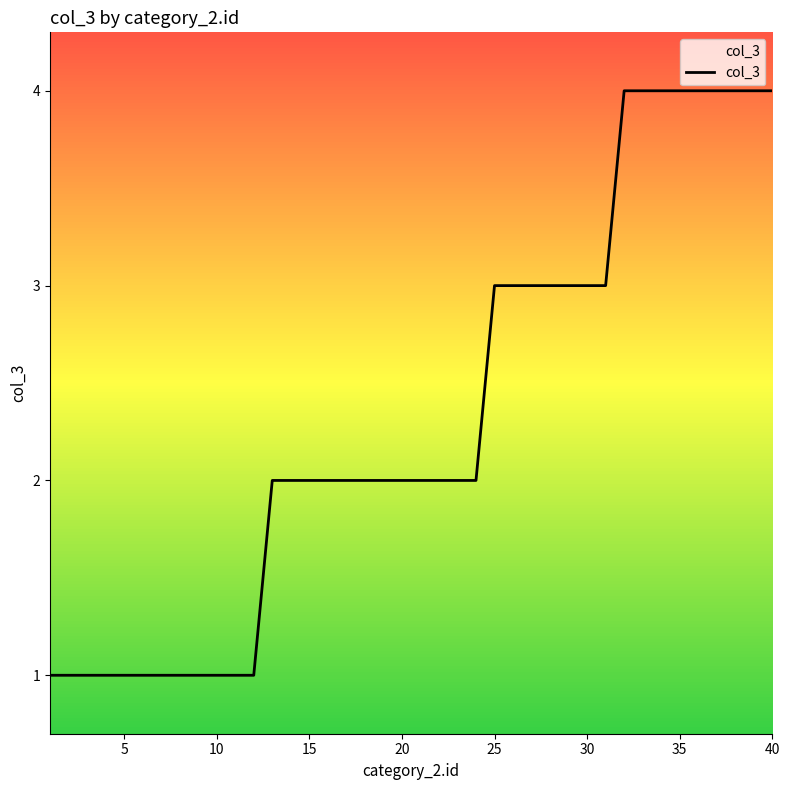

What is the greatest value displayed?

4